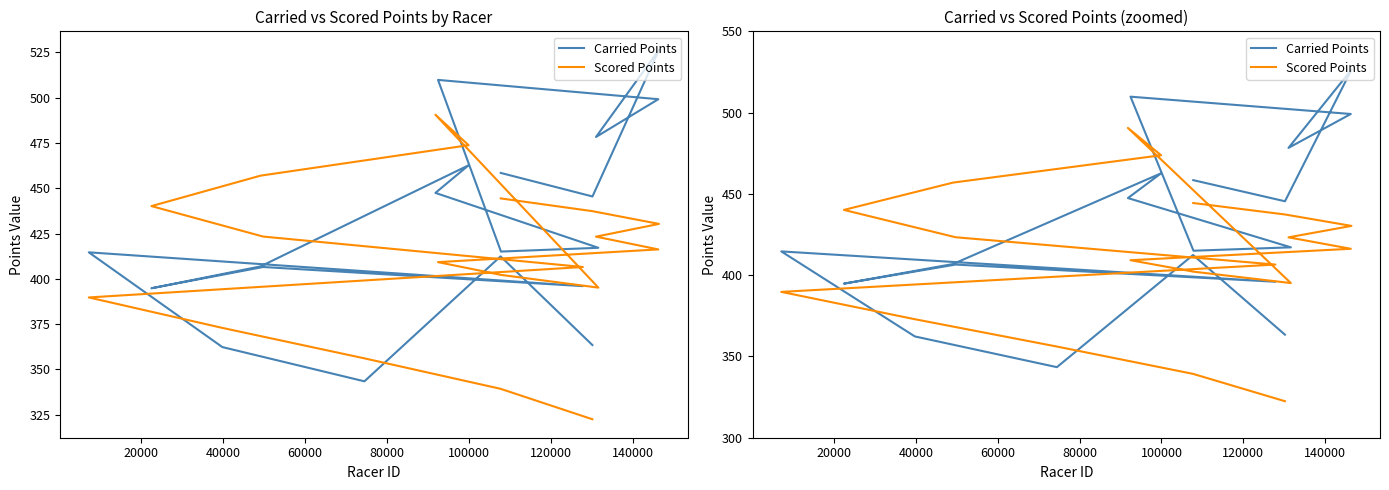

What is the value of the Scored Points point at the 2nd from the left?

339.3